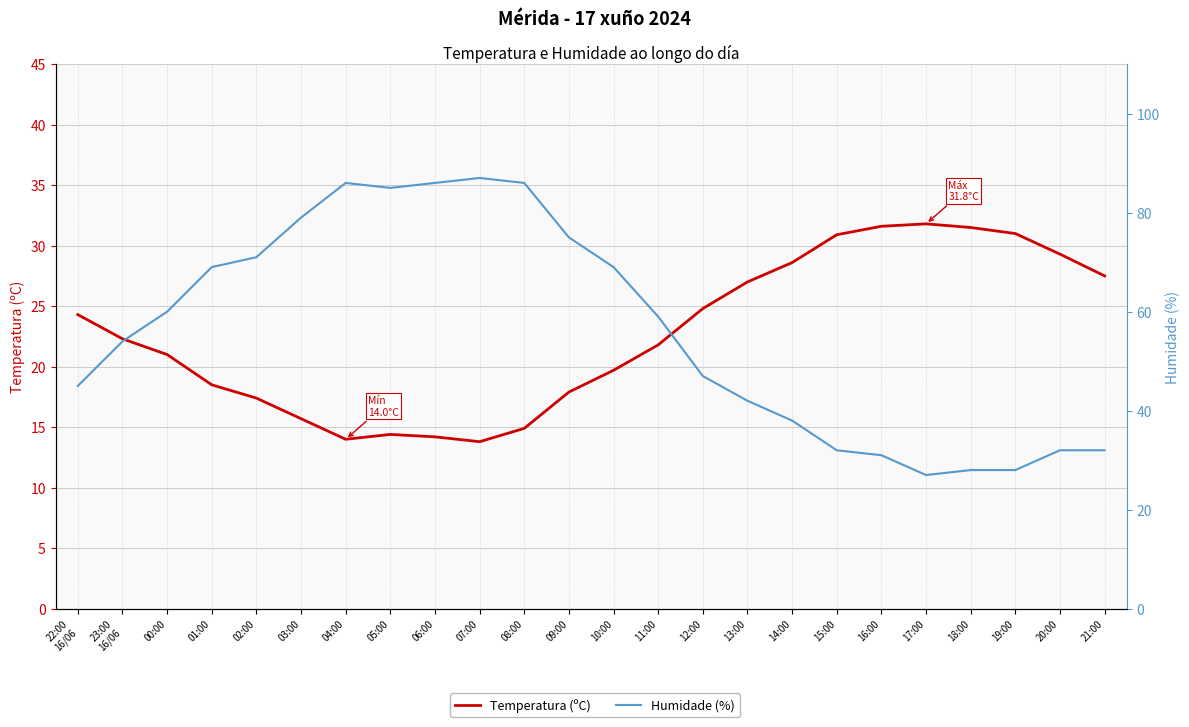

The Temperatura (ºC) series shows 21.8 at 11:00. True or false?

True